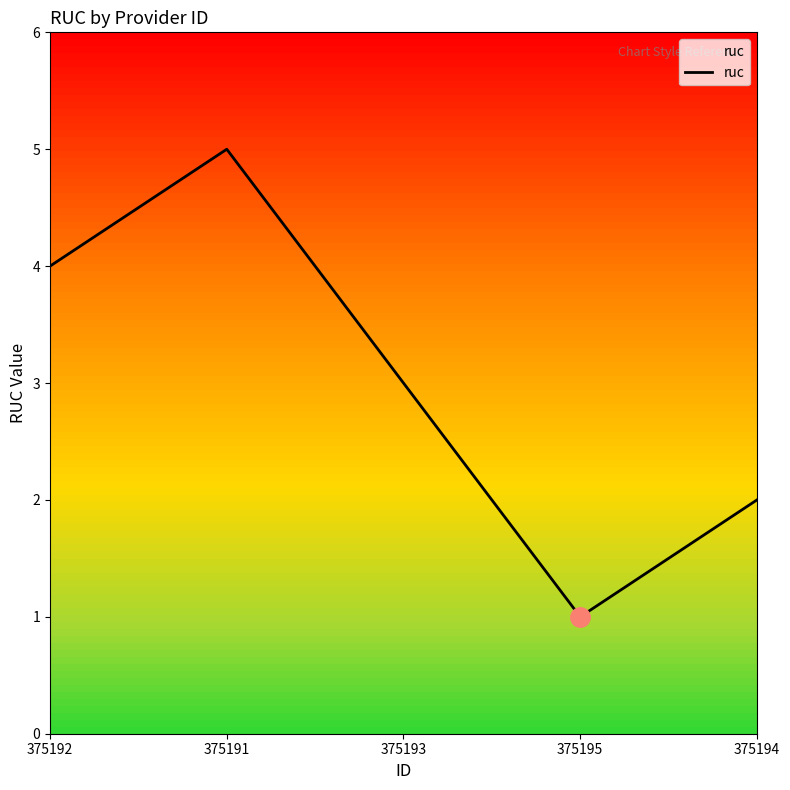

True or false: the data has more than 1 interior local peaks.

False